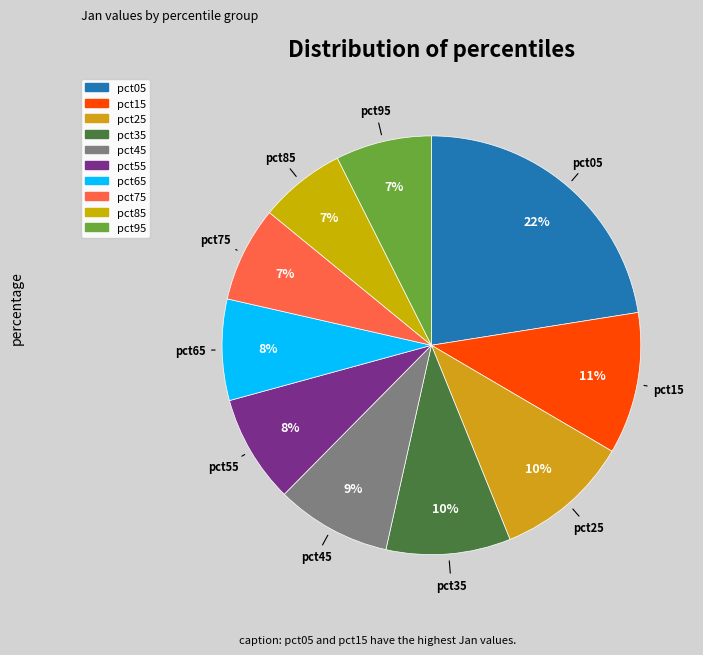

Is it true that pct15 is 21% of the pie?

False